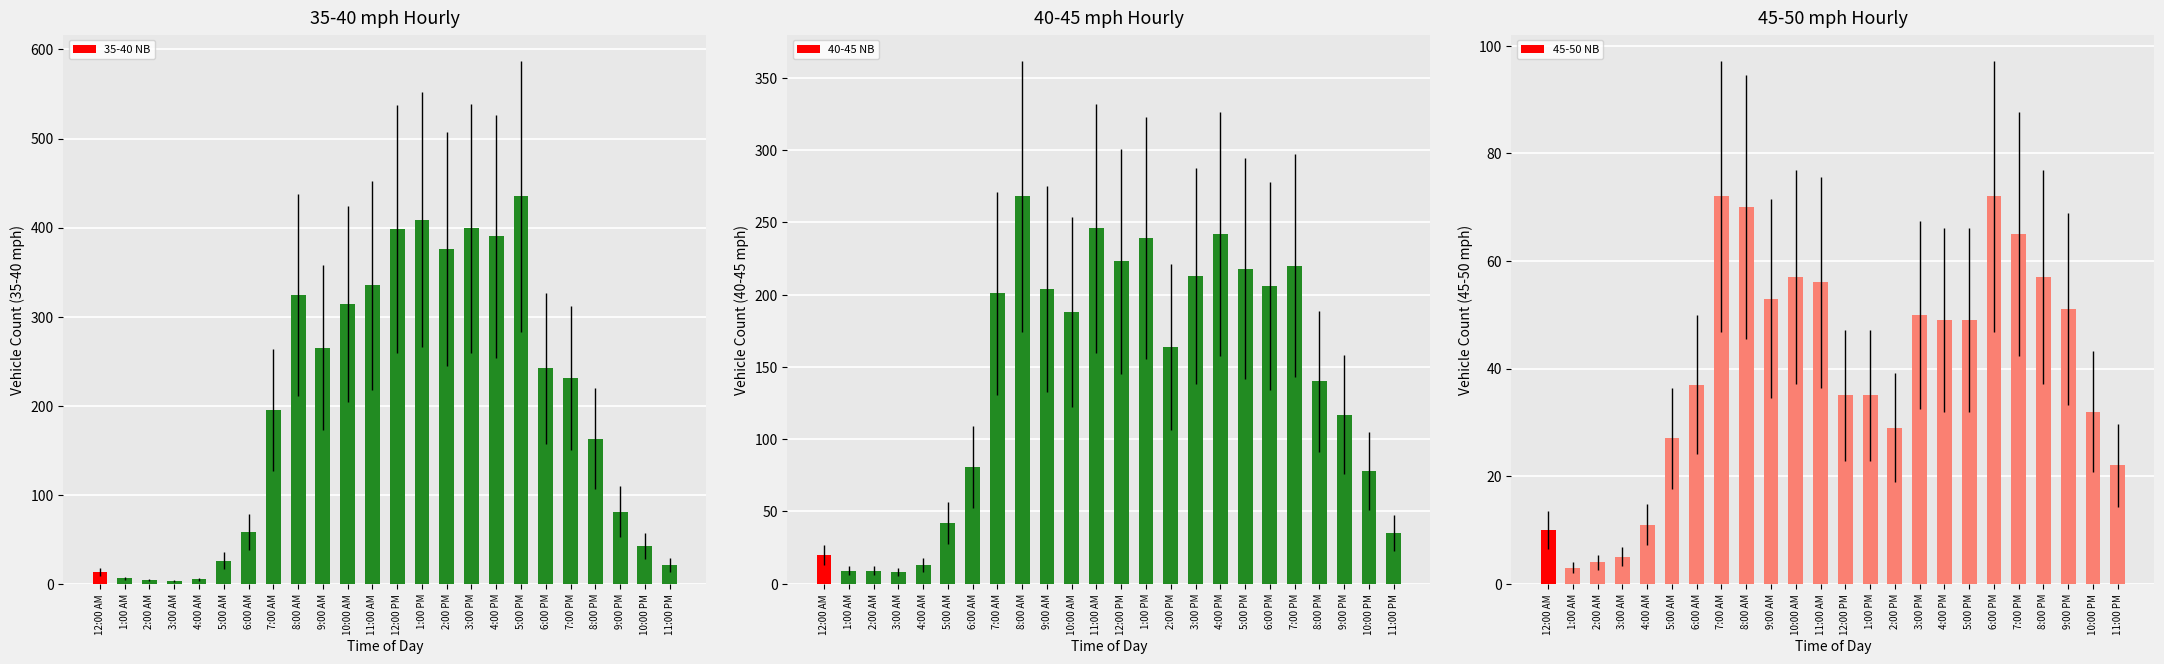

Between 3:00 AM and 9:00 PM, which is larger?

9:00 PM